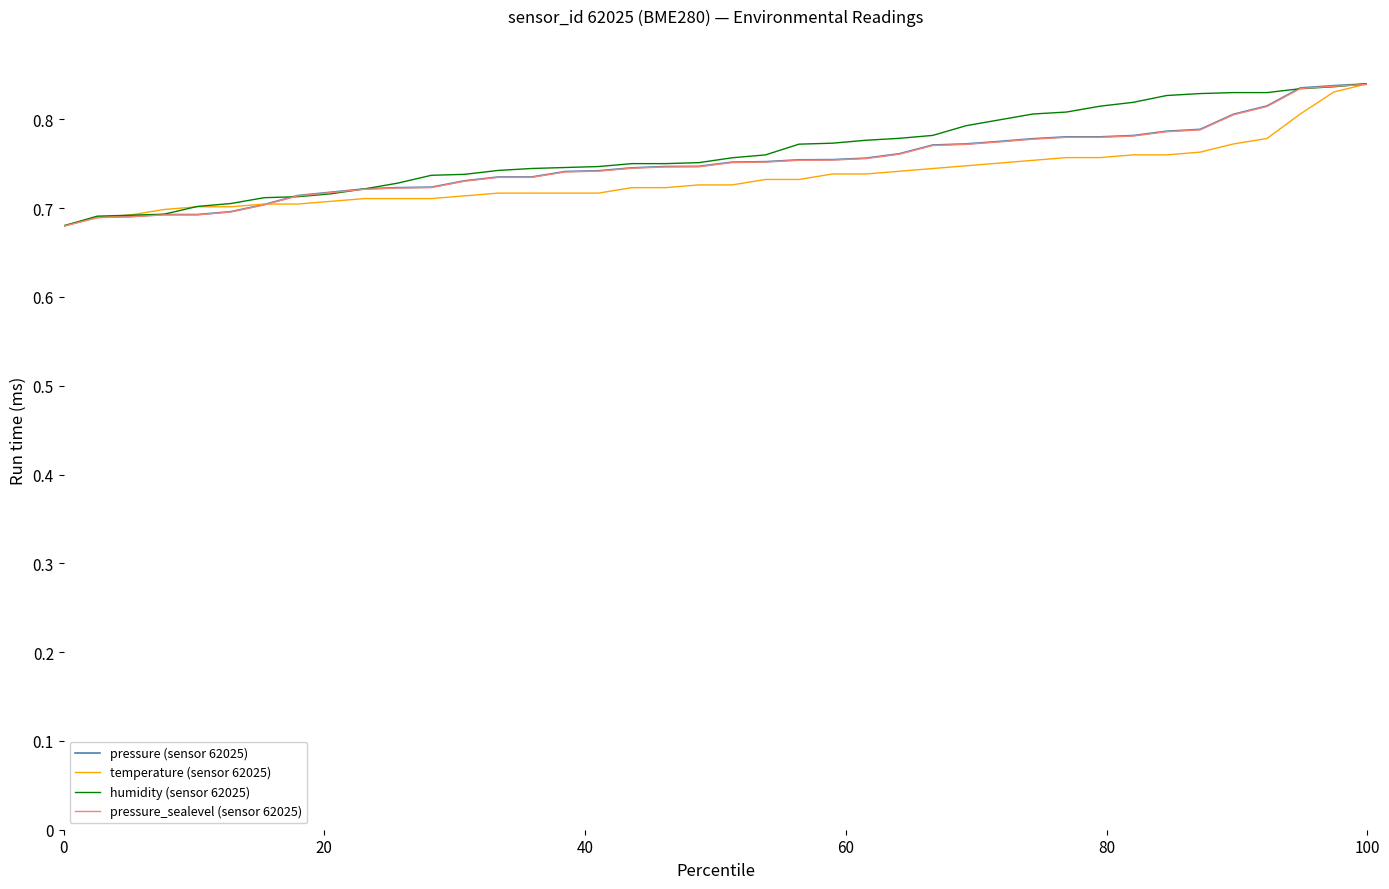

What are all the series names shown in the legend?

pressure (sensor 62025), temperature (sensor 62025), humidity (sensor 62025), pressure_sealevel (sensor 62025)